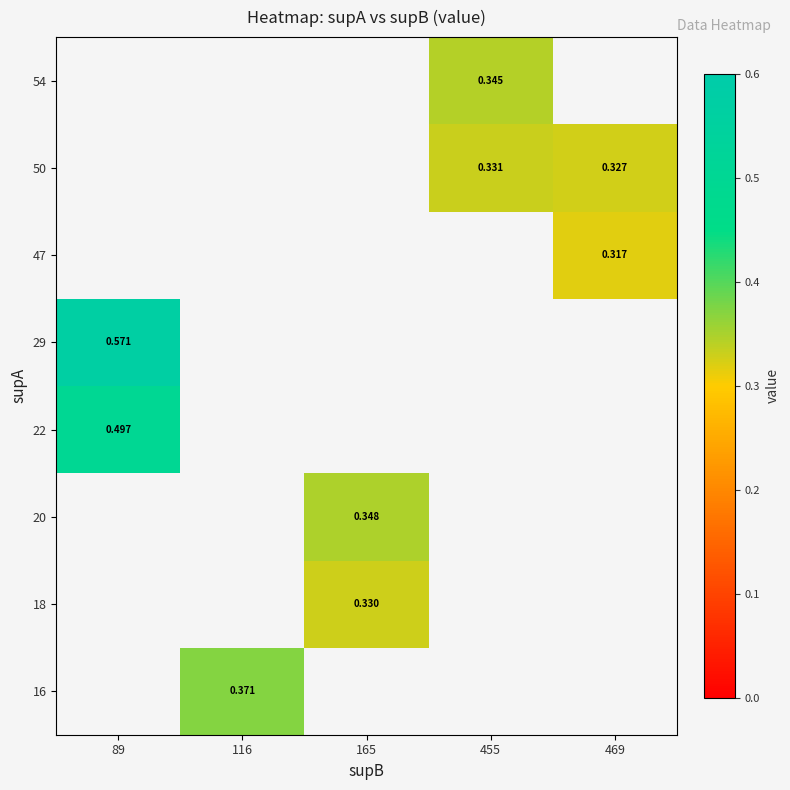

Is it true that 29 equals 0.1 at 89?

False